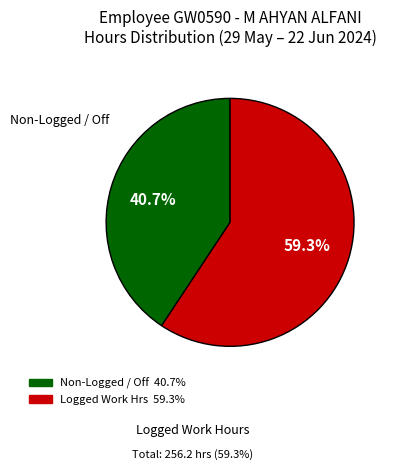

Is there a majority slice in this chart?

Yes